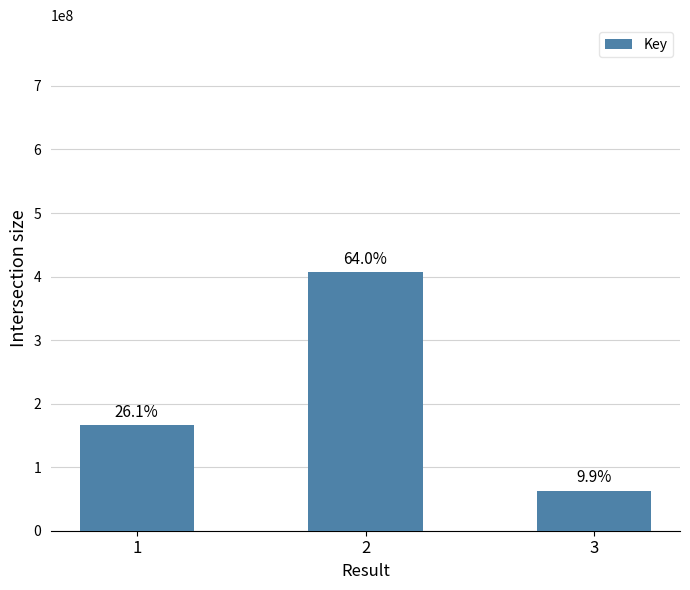

Reading left to right, list all the values displayed in this chart.

166126020	407124233	63263119